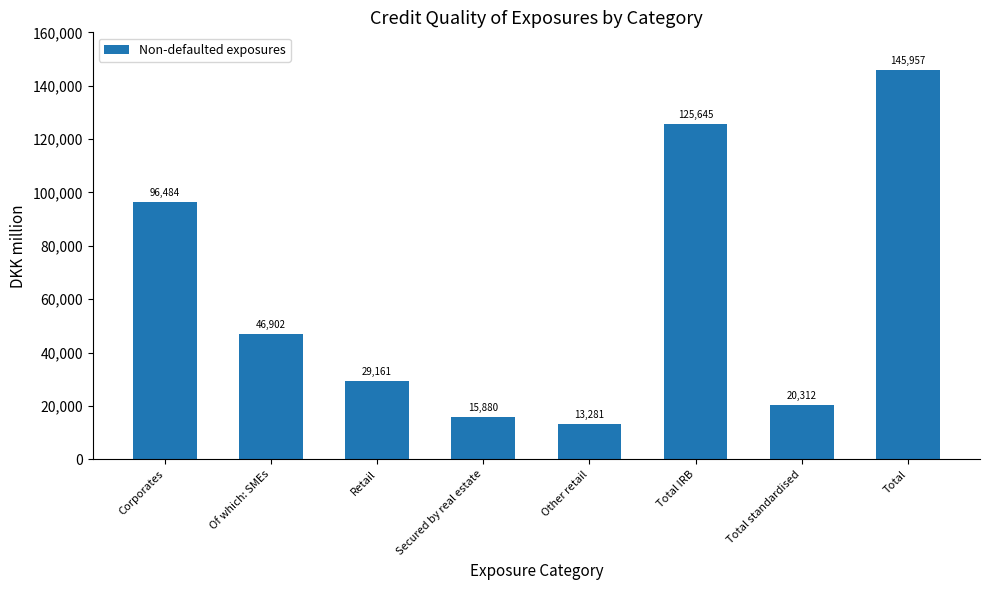

The chart shows a value of 13281 at Other retail. True or false?

True